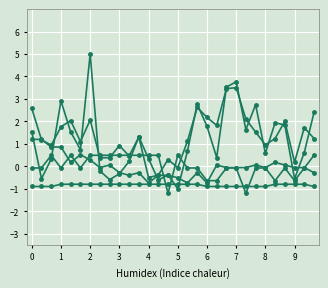

Count the number of categories in the chart.

30